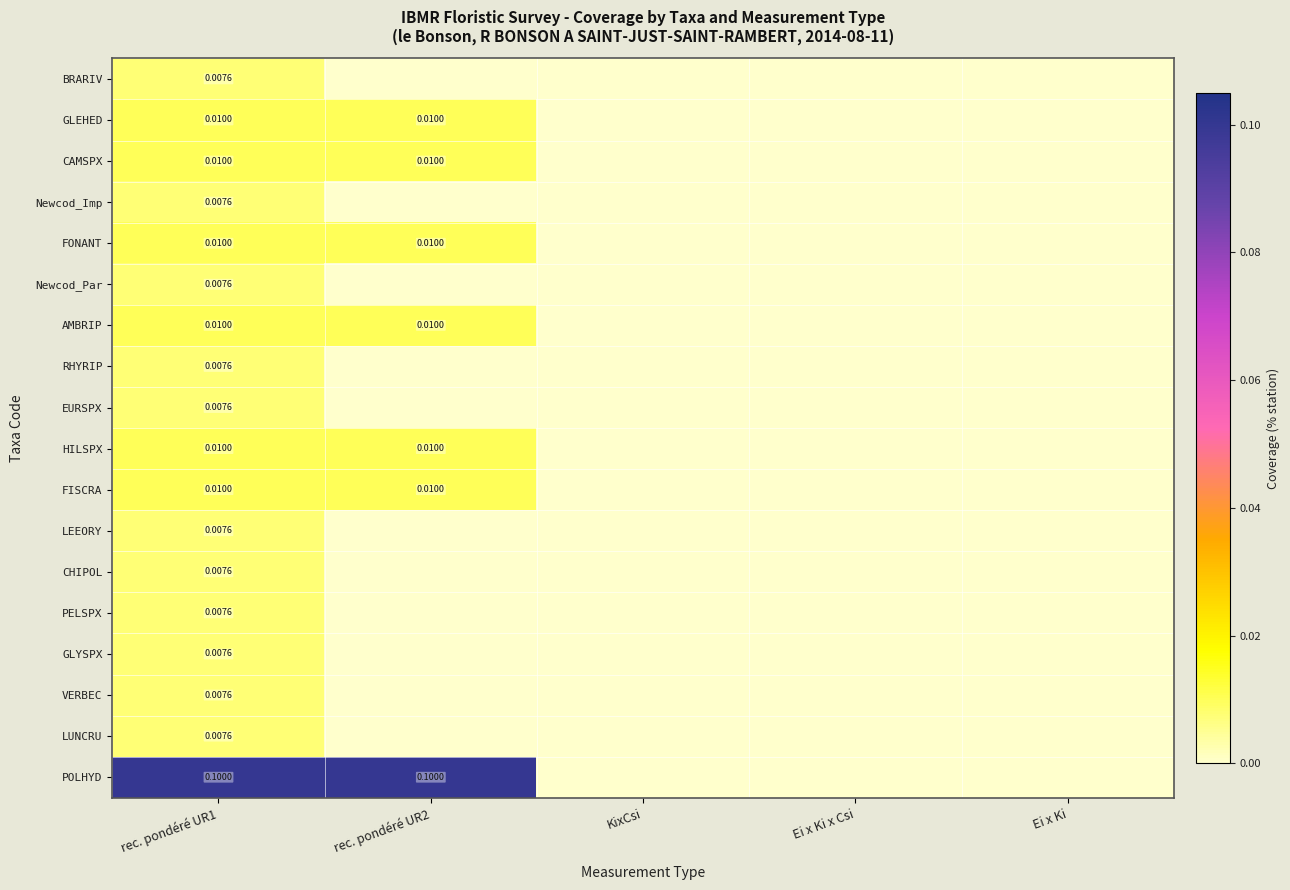

Rank the series by their maximum value, from highest to lowest.

POLHYD, GLEHED, CAMSPX, FONANT, AMBRIP, HILSPX, FISCRA, BRARIV, Newcod_Imp, Newcod_Par, RHYRIP, EURSPX, LEEORY, CHIPOL, PELSPX, GLYSPX, VERBEC, LUNCRU